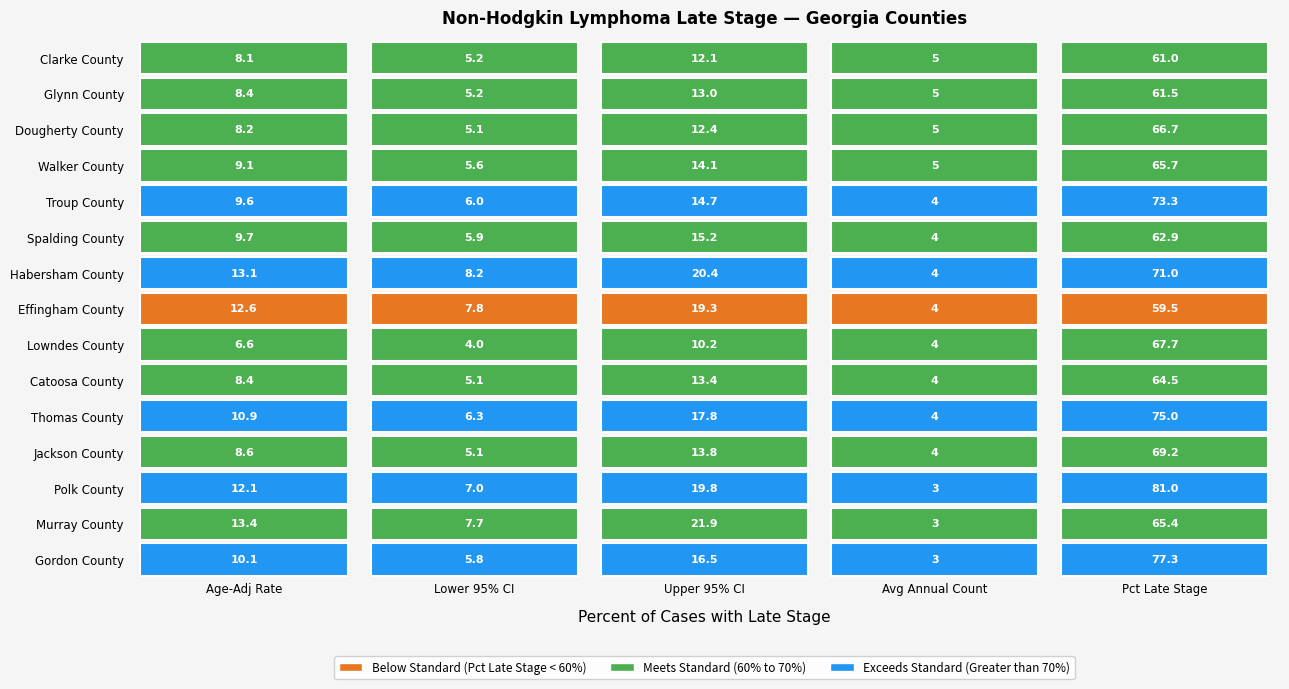

How many data points in Jackson County are above 8?

3